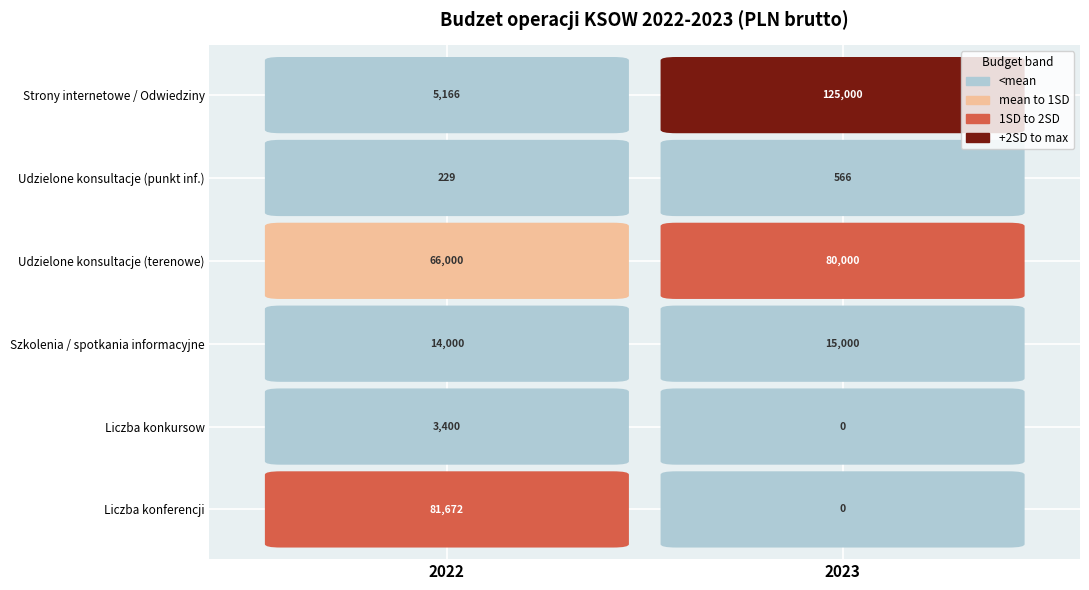

At which category does the chart reach its peak across all series?

2023